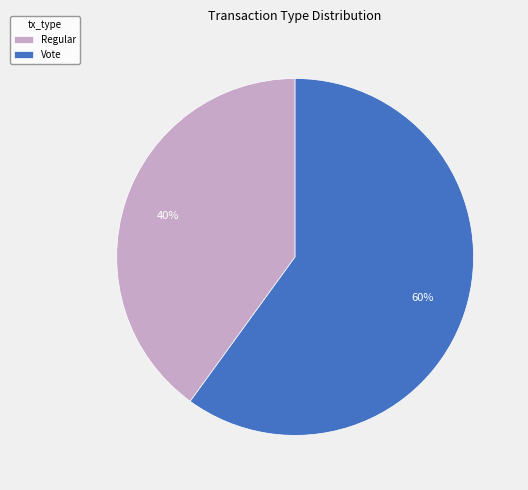

To the nearest percent, what is the average slice percentage?

50%